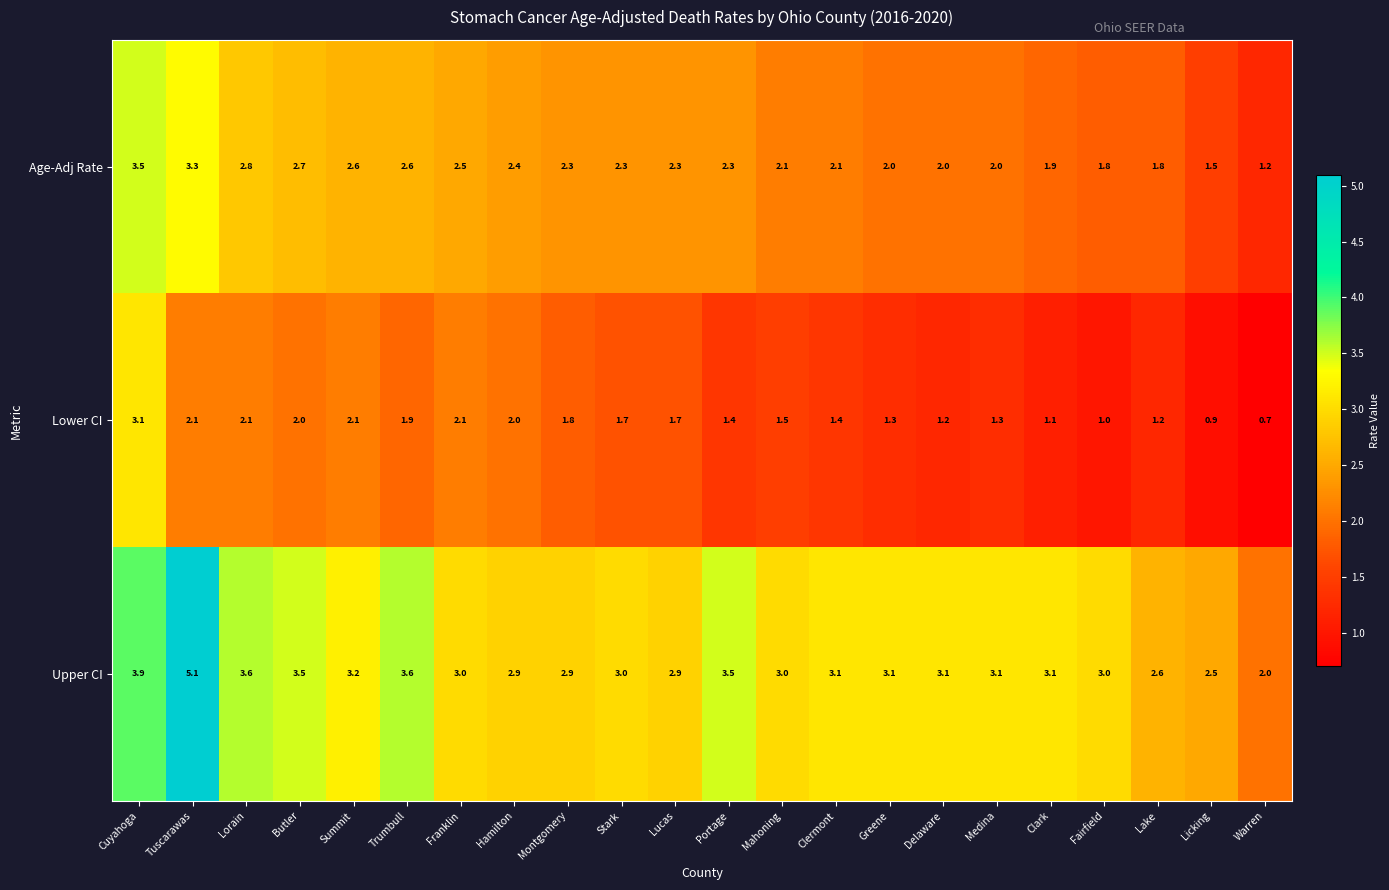

What is the total value across all series at Hamilton?

7.3